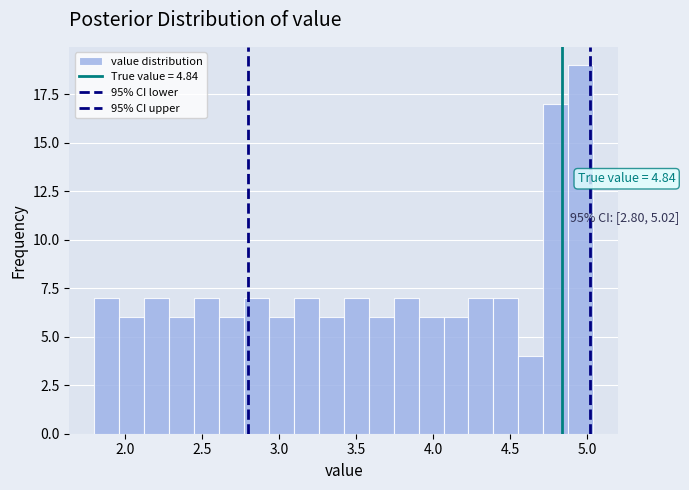

Around what value on the x-axis is the tallest bar? Give the approximate position of its centre, as read against the axis.

4.95